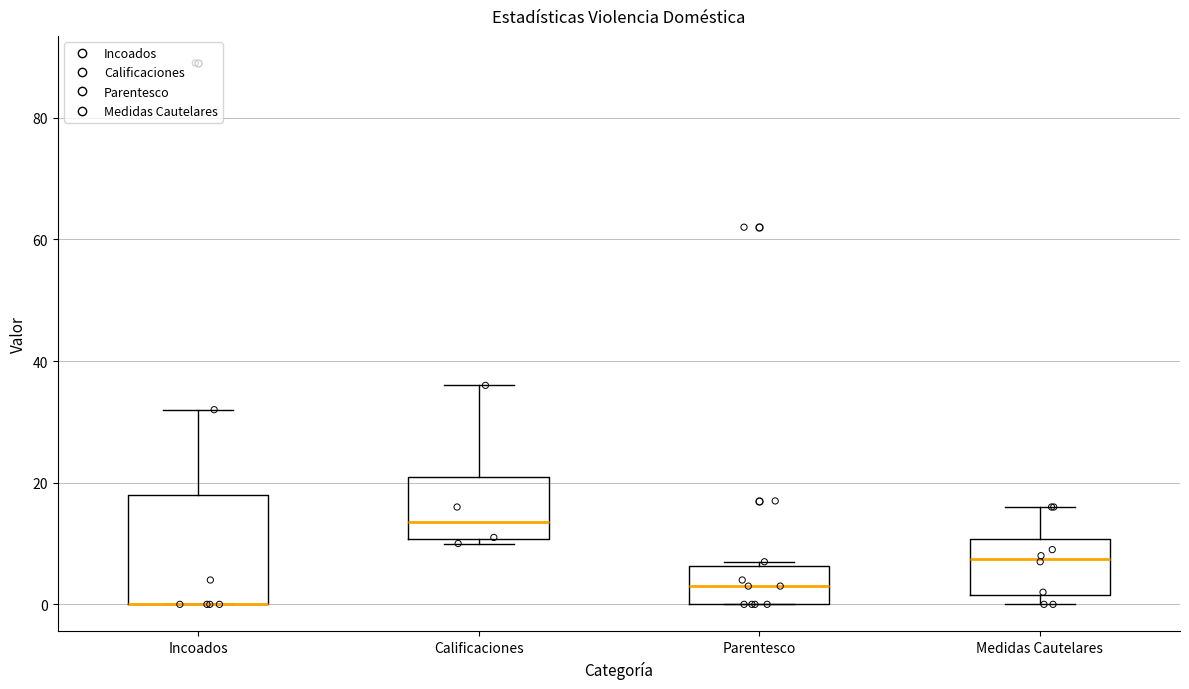

Reading left to right, transcribe this box plot: for each box, give where its median line is, the range the box spans, and where its two whiskers end, as read against the y-axis. The values are not printed on the chart, so give them approximately, as read against the axis.

Incoados: median 0 (drawn on the box's lower edge), box 0 to 18, whiskers 0 to 32
Calificaciones: median 14, box 10 to 22, whiskers 10 (just below the box's lower edge) to 36
Parentesco: median 4, box 0 to 6, whiskers 0 to 8
Medidas Cautelares: median 8, box 2 to 10, whiskers 0 to 16